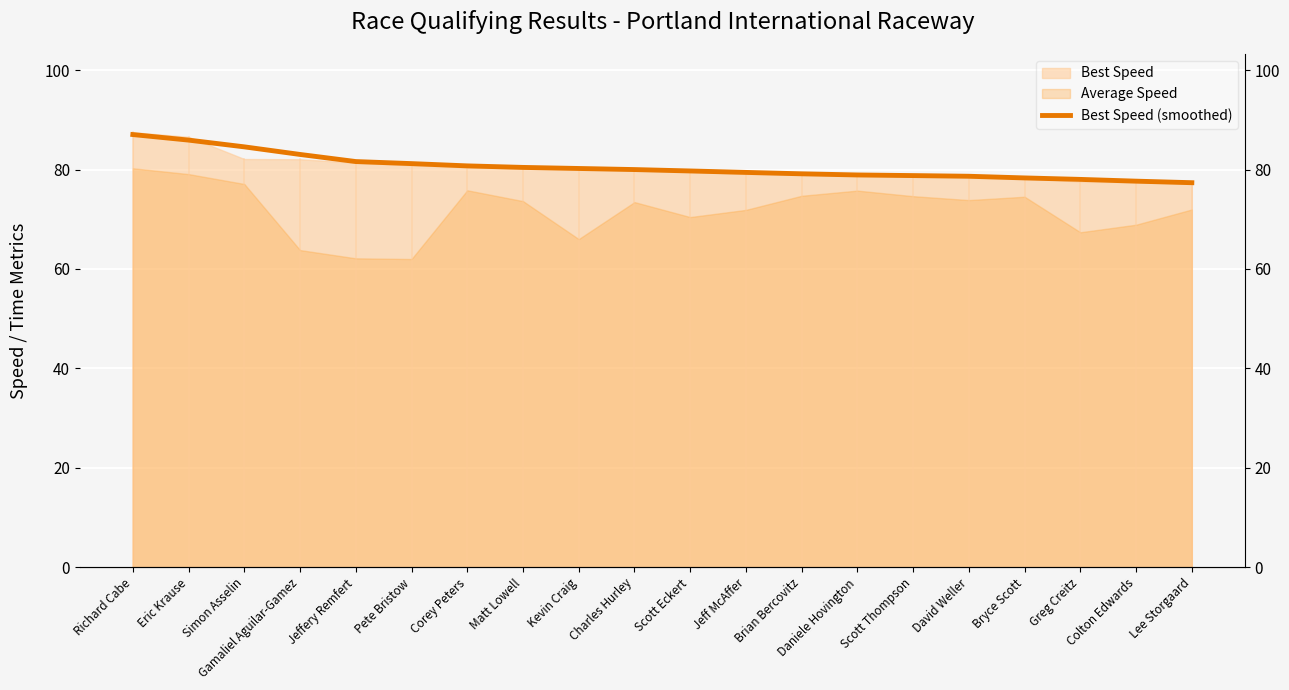

What is the smallest value displayed?

77.4